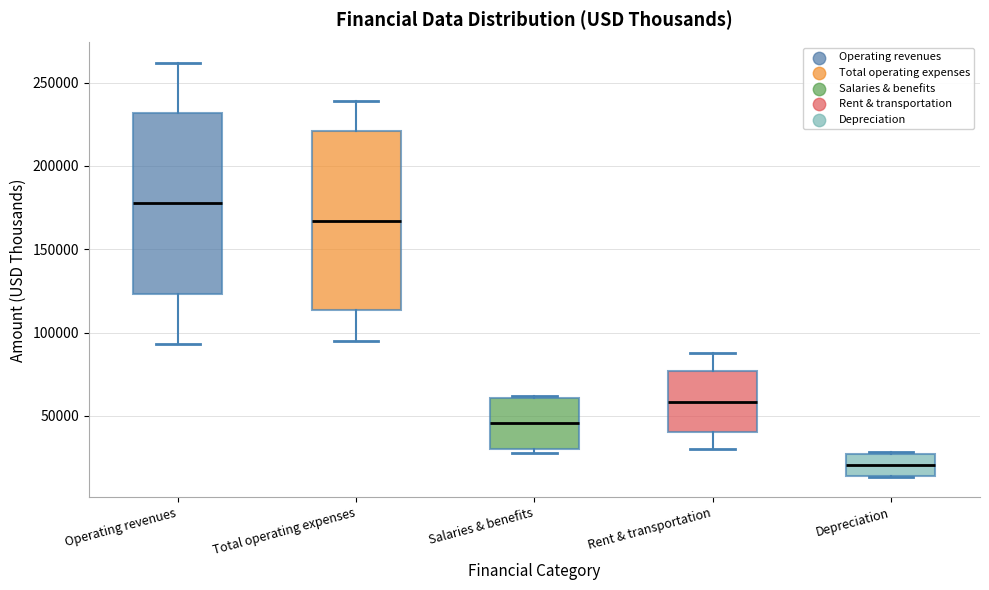

Which box's median line is the highest?

Operating revenues